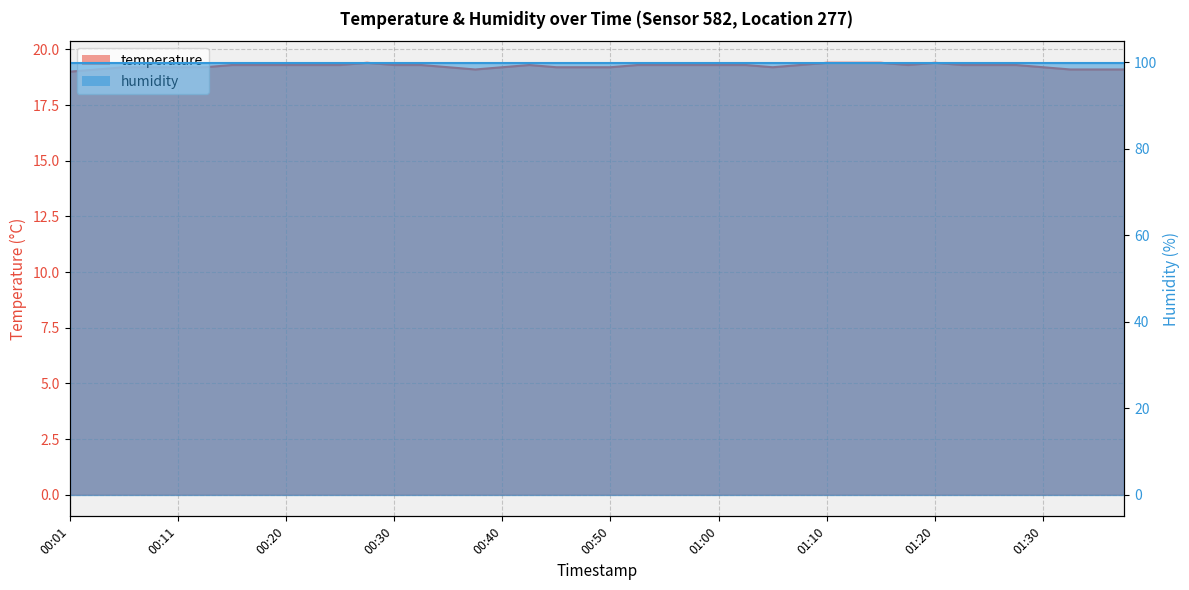

Reading left to right, transcribe all the data shown in this chart.

00:01=19.0	00:03=19.1	00:06=19.2	00:08=19.2	00:11=19.2	00:13=19.2	00:16=19.3	00:18=19.3	00:20=19.3	00:23=19.3	00:25=19.3	00:28=19.4	00:30=19.3	00:33=19.3	00:35=19.2	00:38=19.1	00:40=19.2	00:43=19.3	00:45=19.2	00:48=19.2	00:50=19.2	00:53=19.3	00:55=19.3	00:57=19.3	01:00=19.3	01:02=19.3	01:05=19.2	01:07=19.3	01:10=19.4	01:13=19.4	01:15=19.4	01:18=19.3	01:20=19.4	01:23=19.3	01:25=19.3	01:28=19.3	01:30=19.2	01:32=19.1	01:35=19.1	01:37=19.1